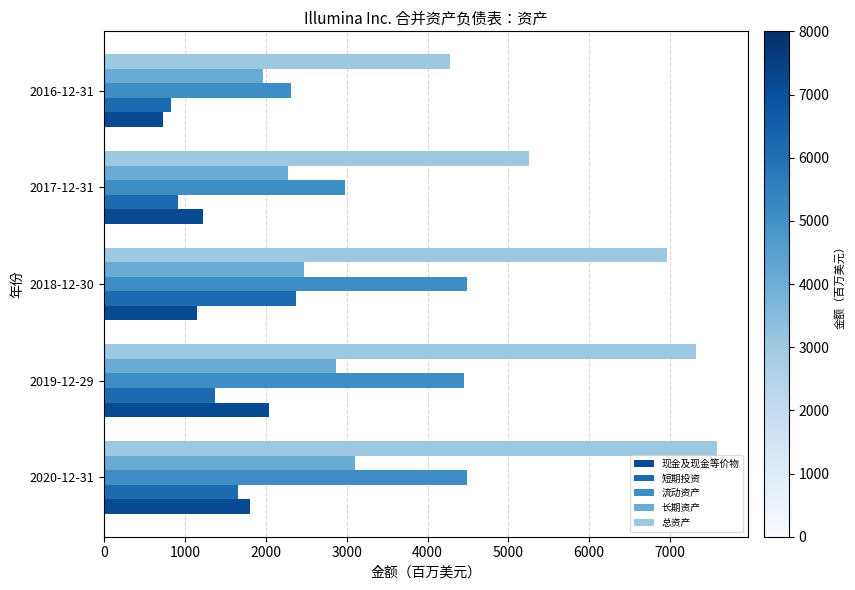

List the labels in order of 长期资产 value, smallest first.

2016-12-31, 2017-12-31, 2018-12-30, 2019-12-29, 2020-12-31